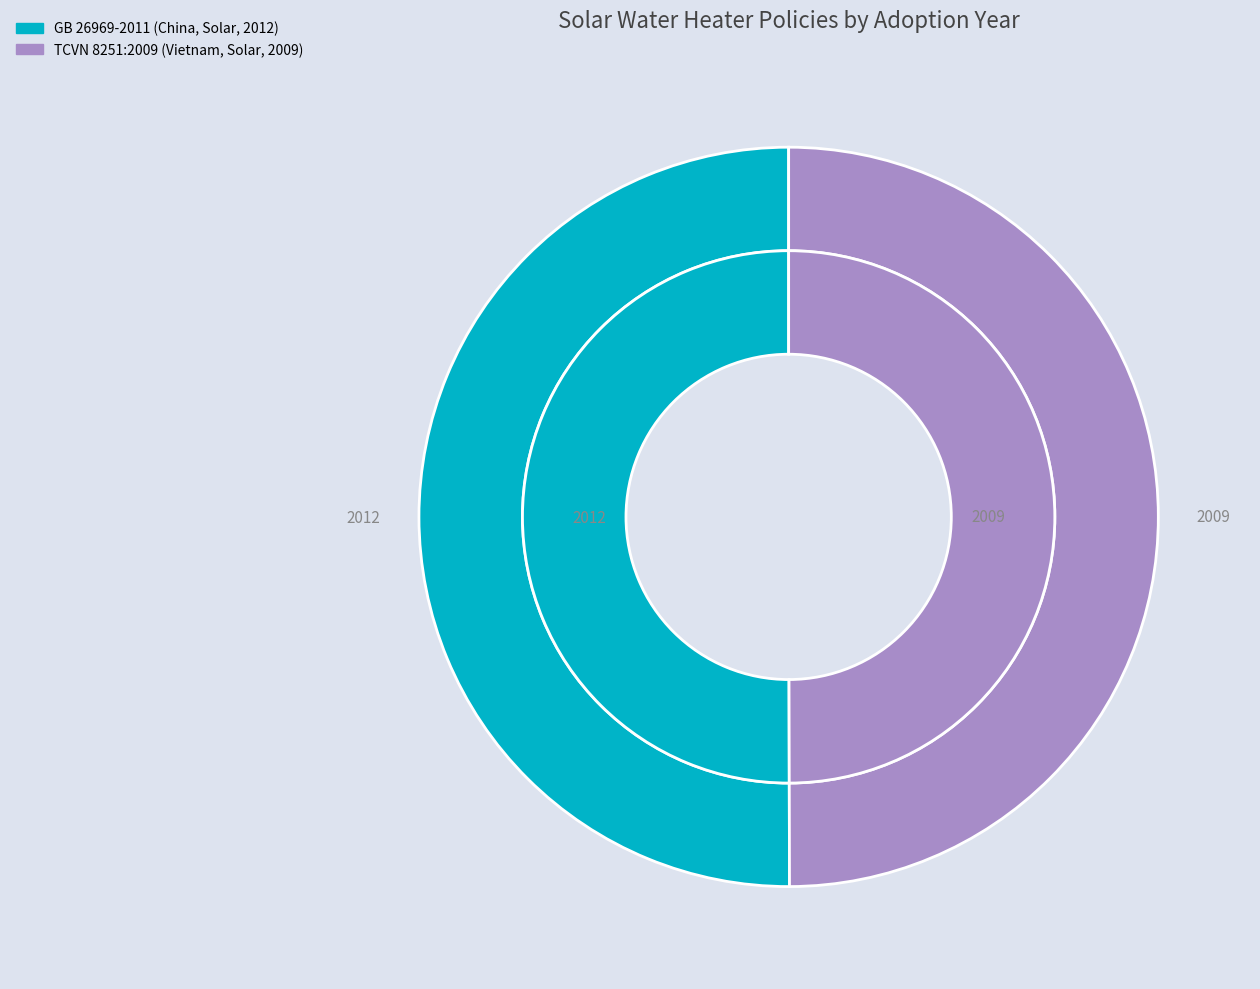

Which category accounts for the majority?

GB 26969-2011 (China, Solar, 2012)